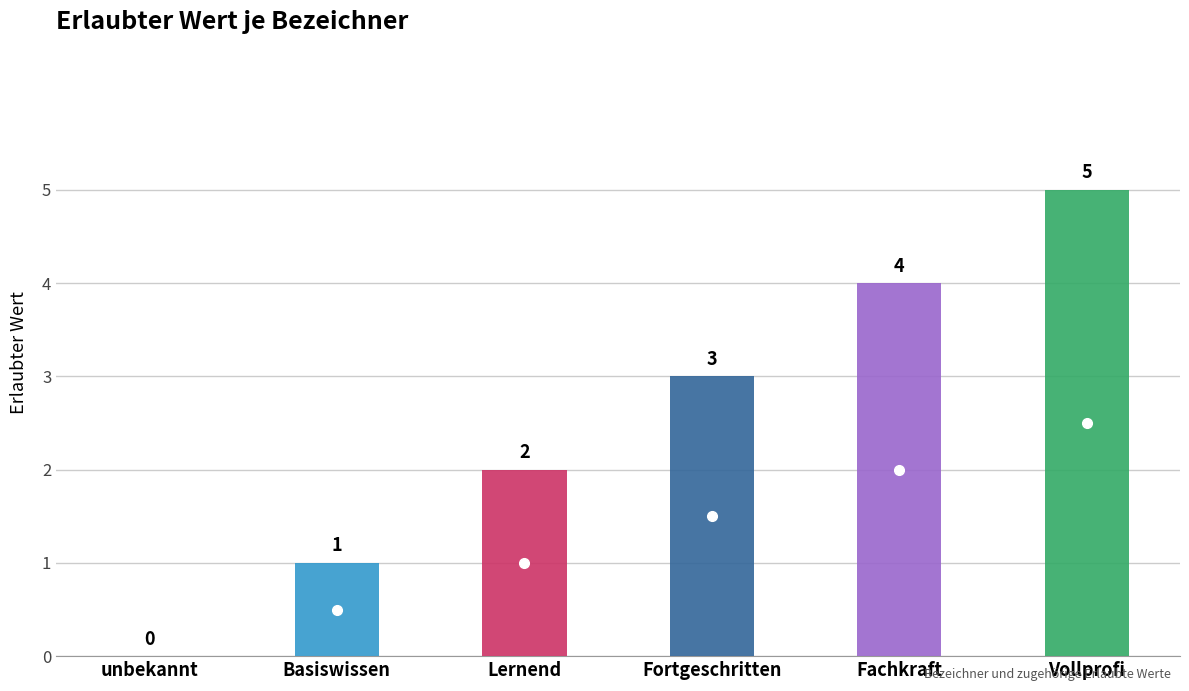

The chart shows a value of 1 at Basiswissen. True or false?

False